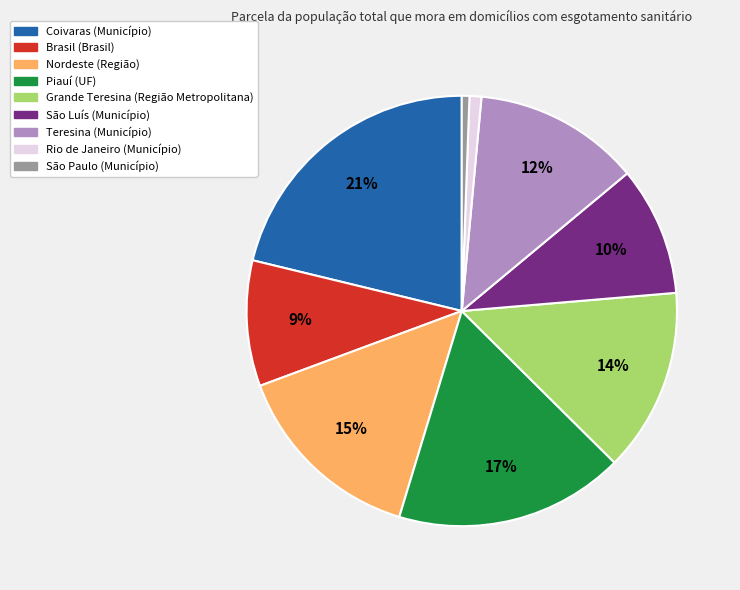

To the nearest percent, what is the average slice percentage?

11%